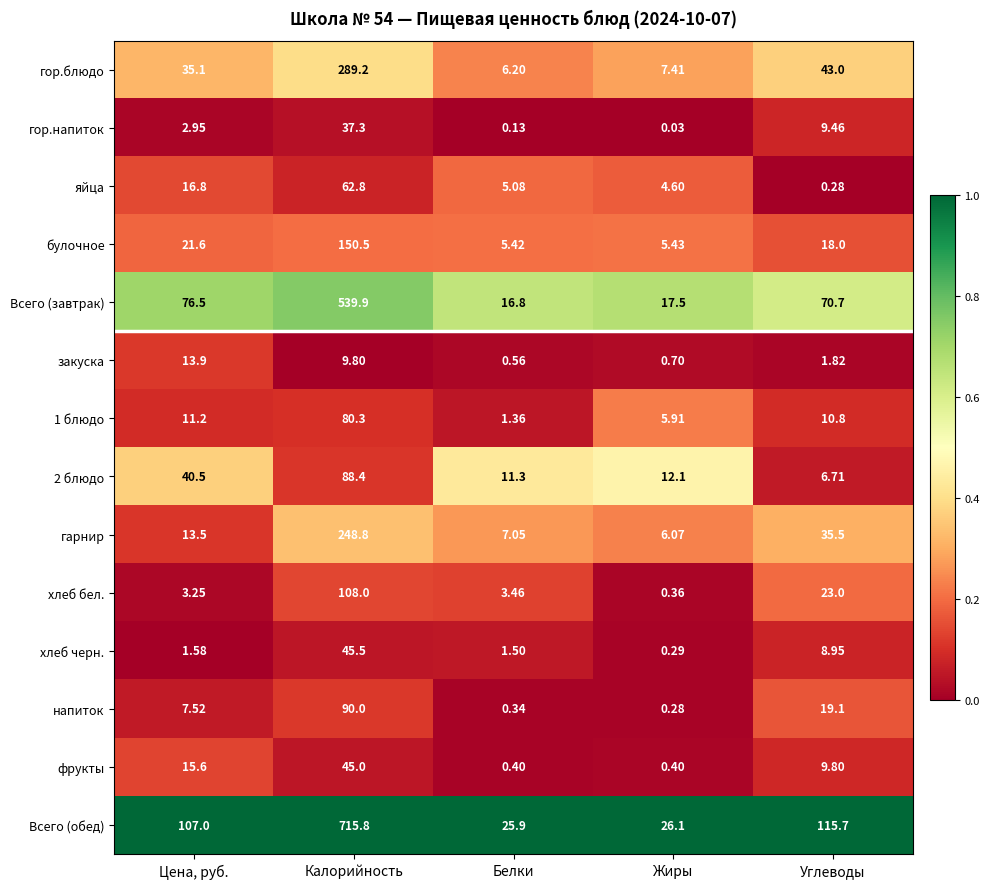

List the series in order of their peak value, highest first.

Всего (обед), Всего (завтрак), гор.блюдо, гарнир, булочное, хлеб бел., напиток, 2 блюдо, 1 блюдо, яйца, хлеб черн., фрукты, гор.напиток, закуска